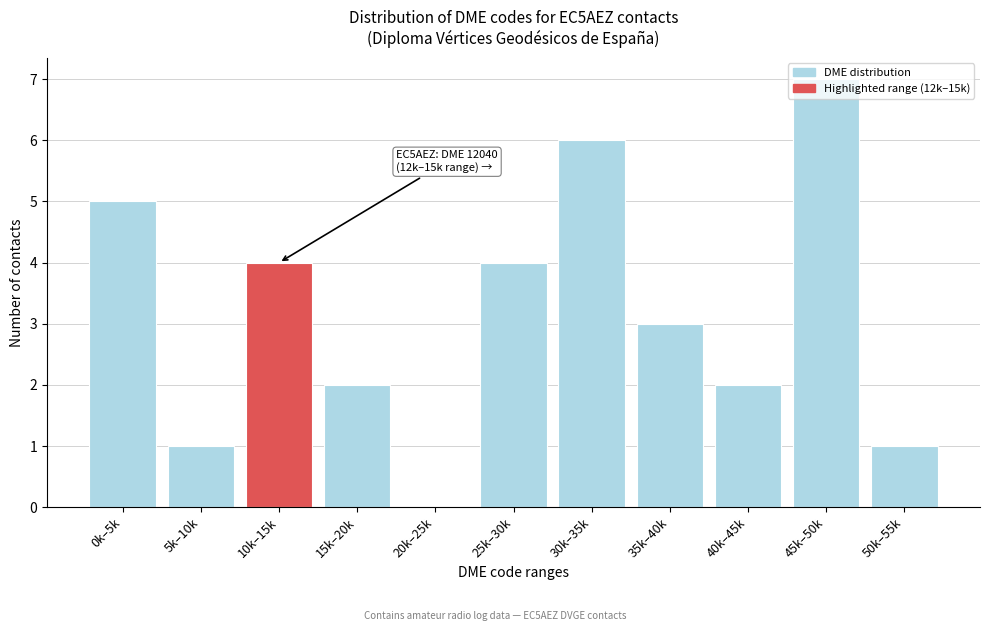

True or false: the data shows 7 at 45k–50k.

True